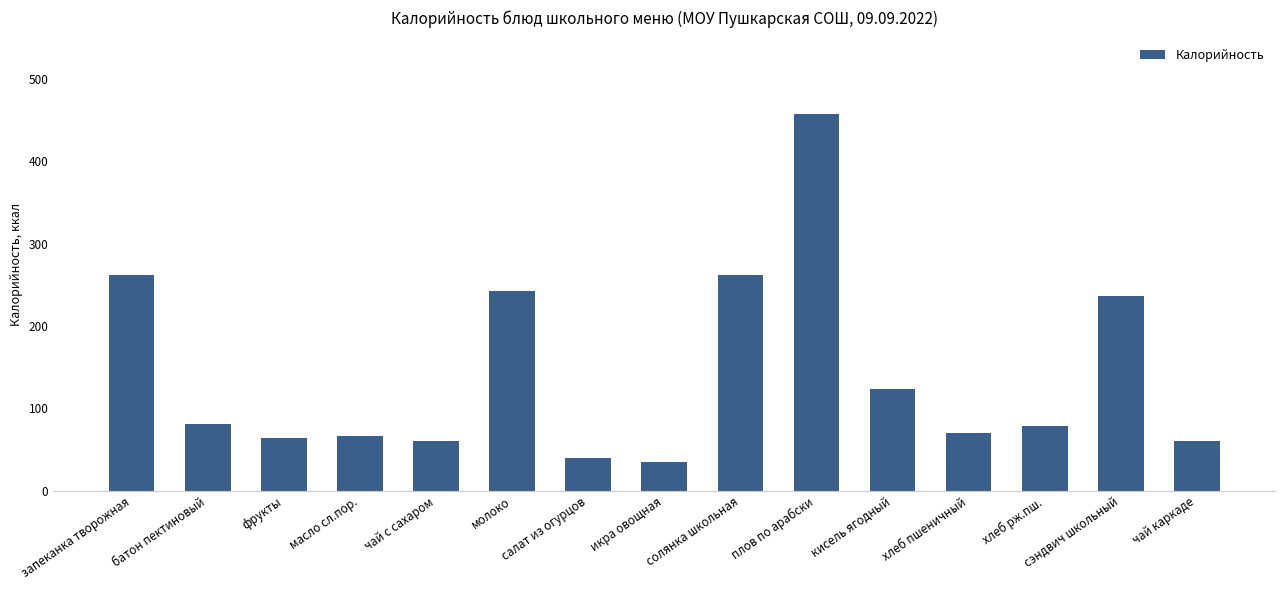

What is the change in value from масло сл.пор. to хлеб рж.пш.?

+13.1